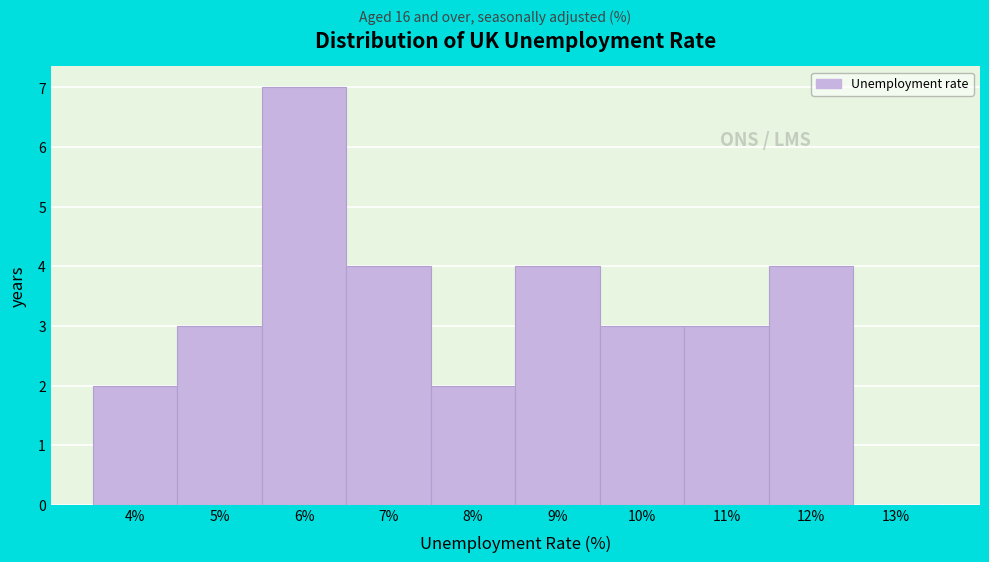

Reading right to left, list all the values displayed in this chart.

13%=0	12%=4	11%=3	10%=3	9%=4	8%=2	7%=4	6%=7	5%=3	4%=2